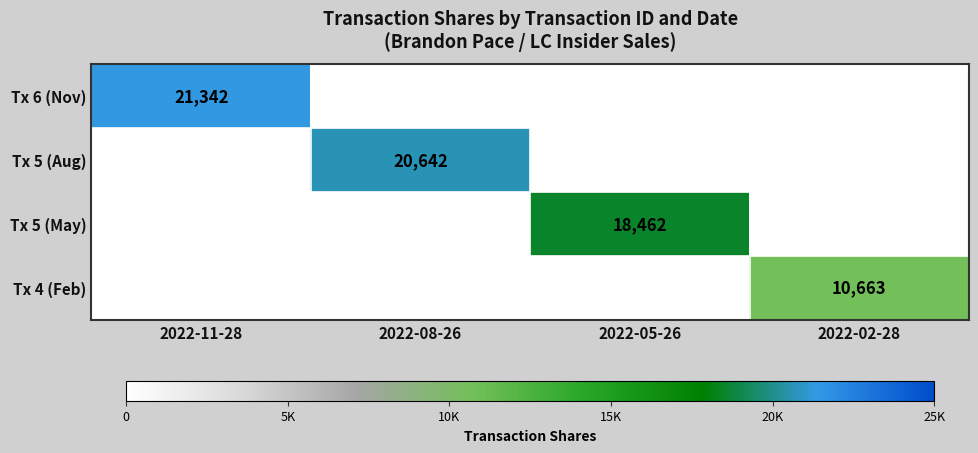

Is it true that Tx 5 (May) equals 18462 at 2022-05-26?

True